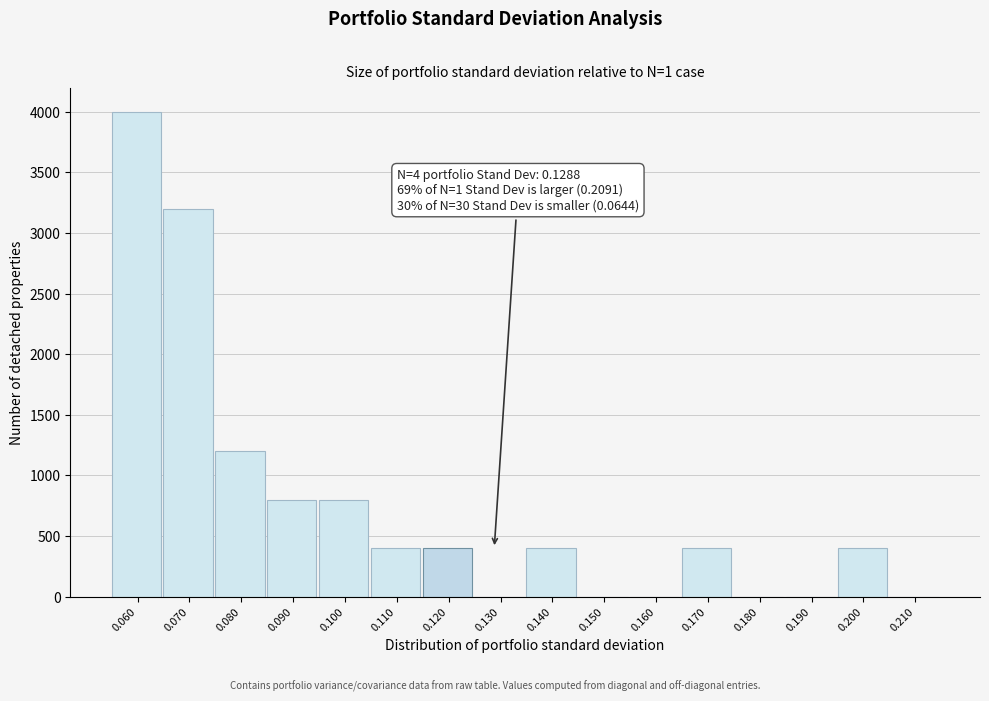

Reading right to left, what are all the values shown in this chart?

0.210=0	0.200=400	0.190=0	0.180=0	0.170=400	0.160=0	0.150=0	0.140=400	0.130=0	0.120=400	0.110=400	0.100=800	0.090=800	0.080=1200	0.070=3200	0.060=4000